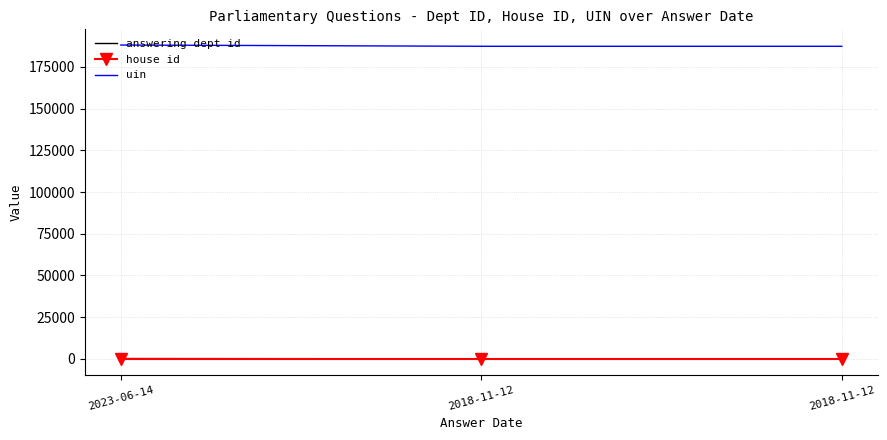

What is the label of the 1st point from the right?

2018-11-12